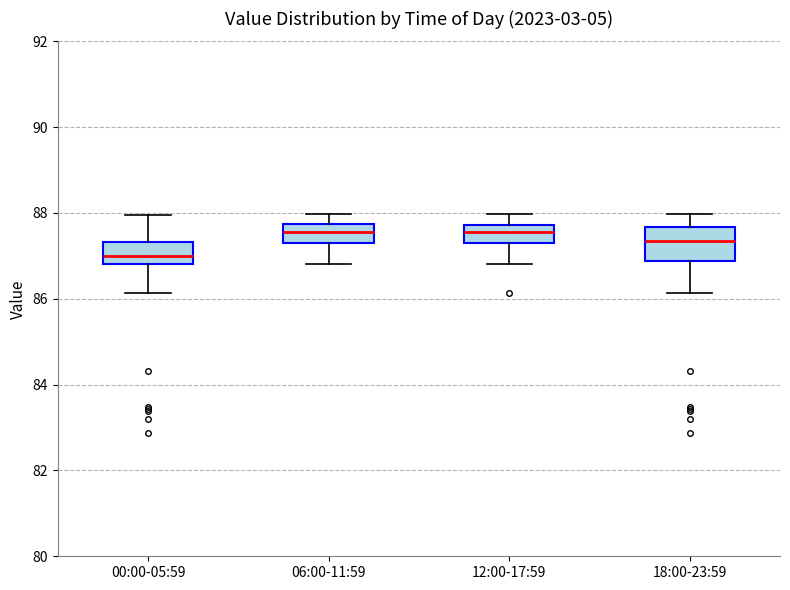

Where is the upper edge of the box for 06:00-11:59 on the y-axis? The values are not printed on the chart, so give them approximately, as read against the axis.

87.8